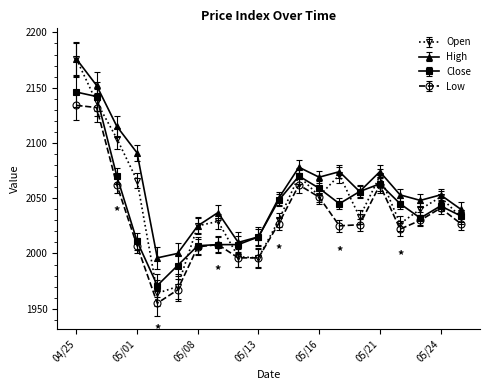

What is the greatest value displayed?

2176